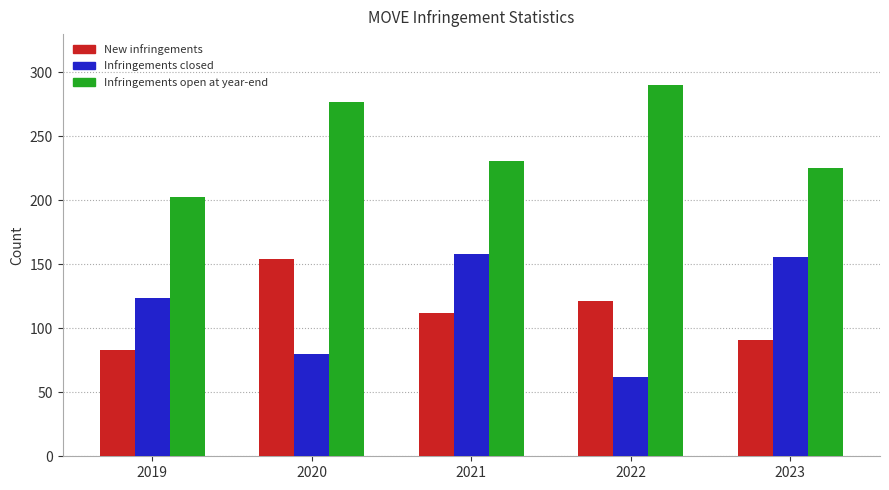

What is the spread (max minus min) of values at 2021?

119